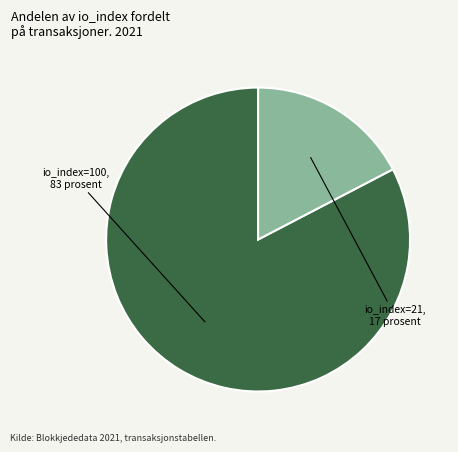

Is there any slice that represents more than half of the pie?

Yes